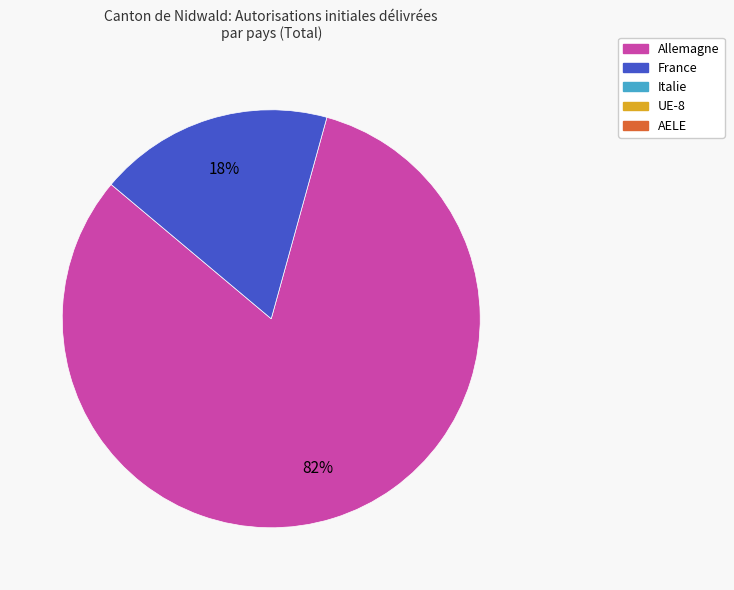

To the nearest percent, what is the average slice percentage?

50%